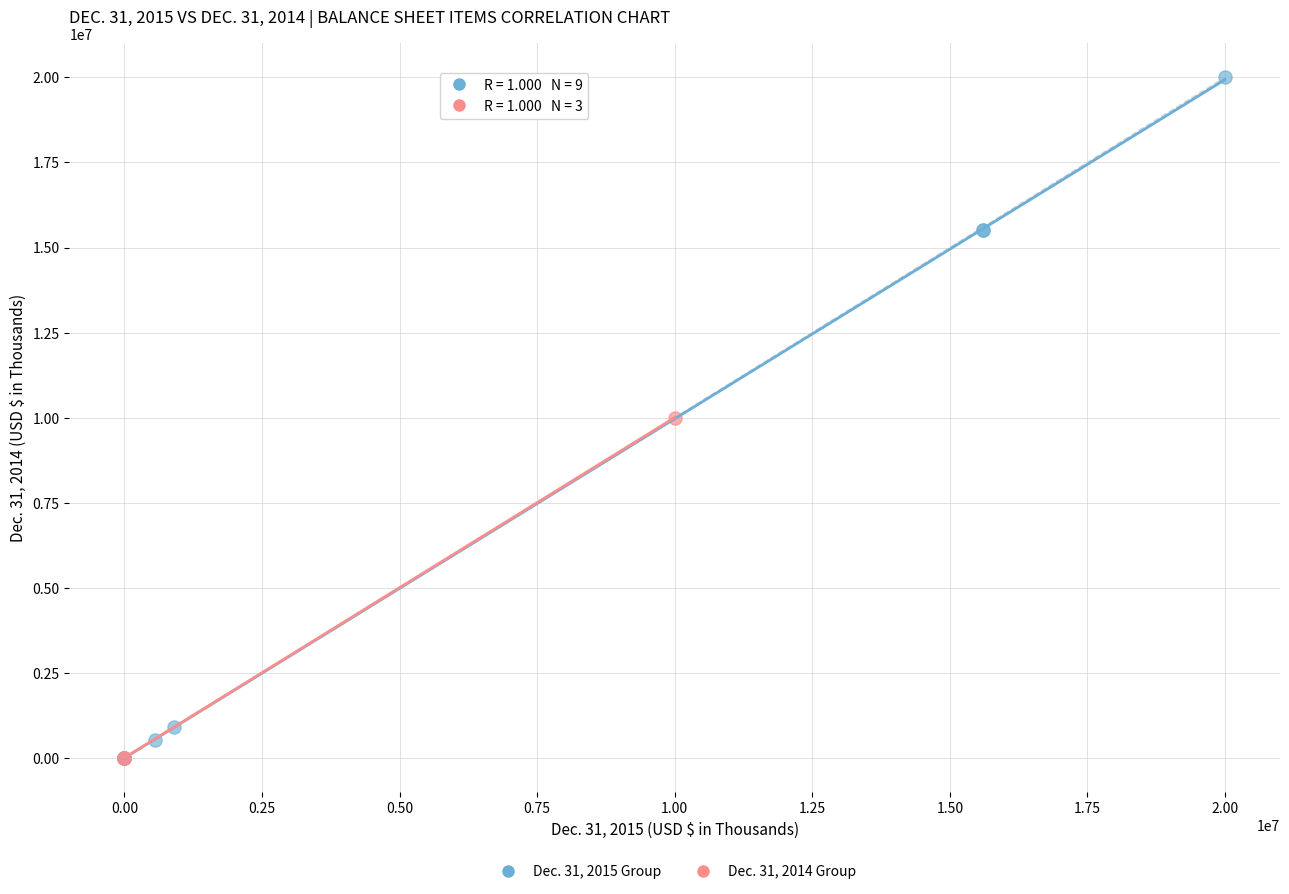

Which series has the largest Y range (max minus min)?

Dec. 31, 2015 Group